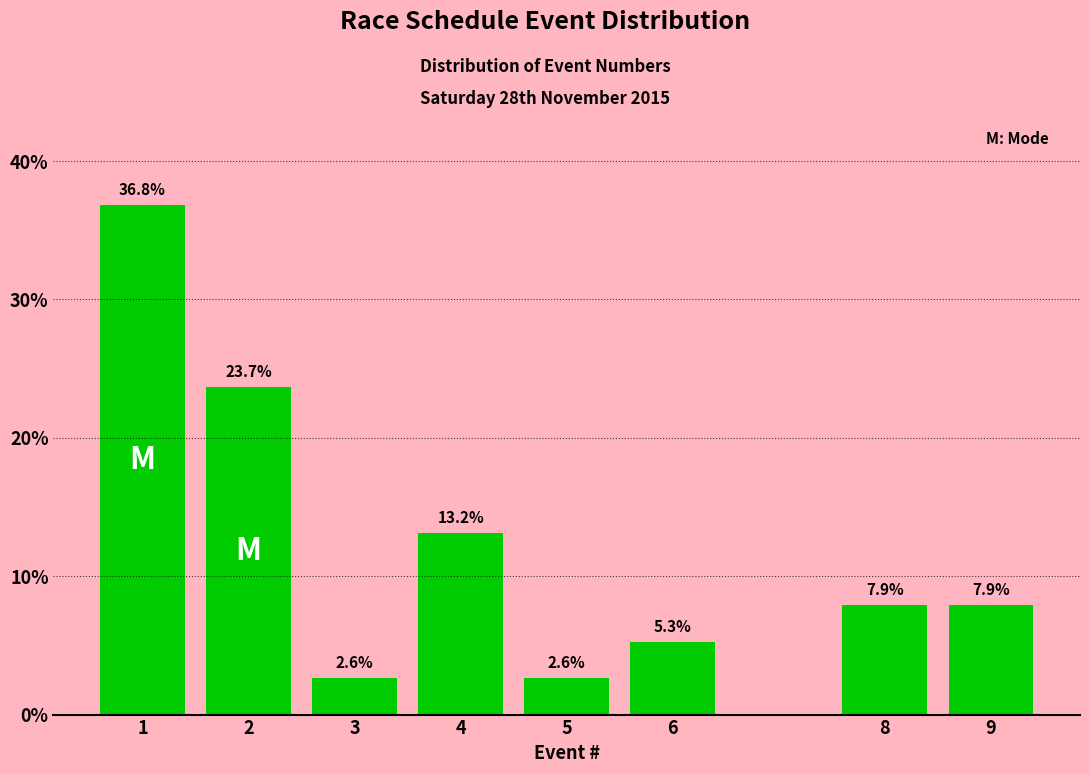

Reading left to right, list all the values displayed in this chart.

36.8	23.7	2.6	13.2	2.6	5.3	7.9	7.9